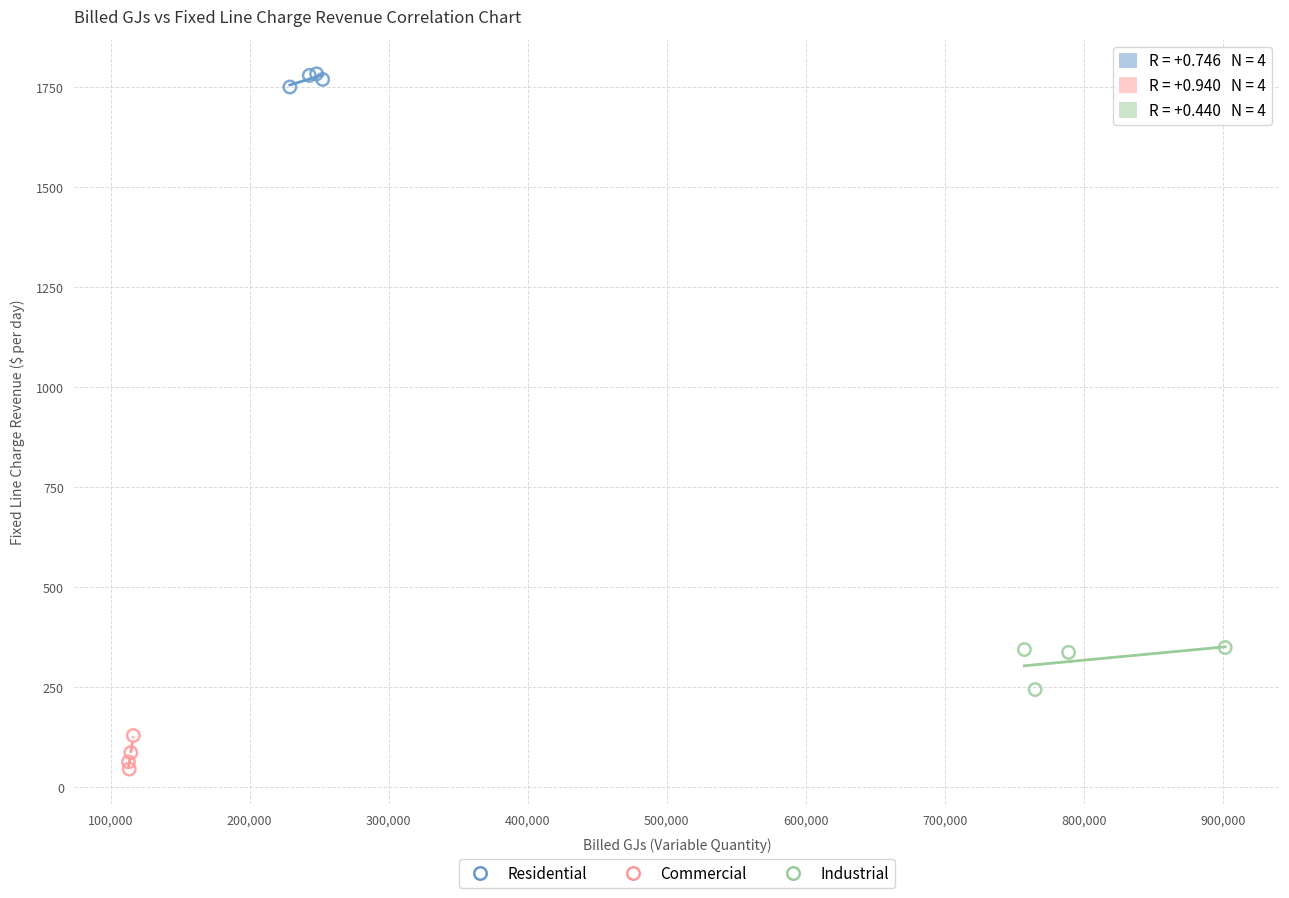

Which series contains the lowest Y value?

Commercial